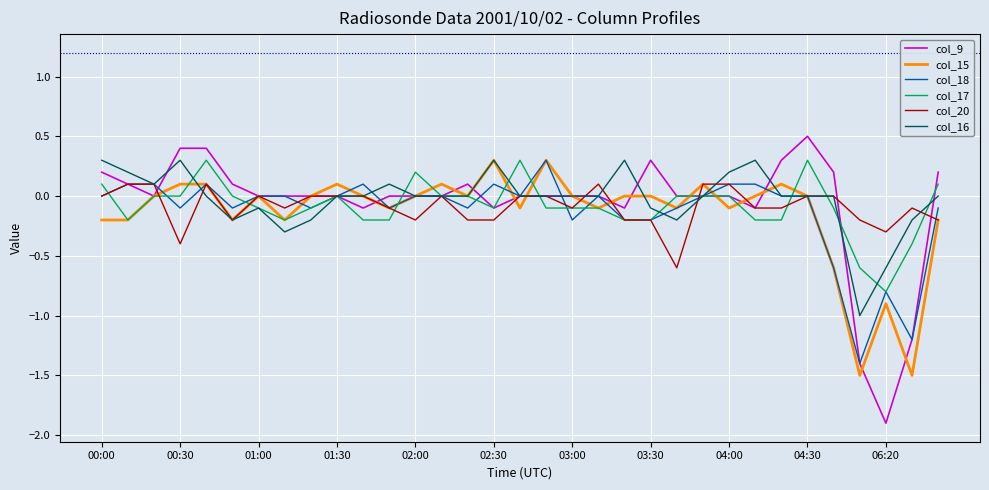

What is the average value of the col_17 series?

-0.1